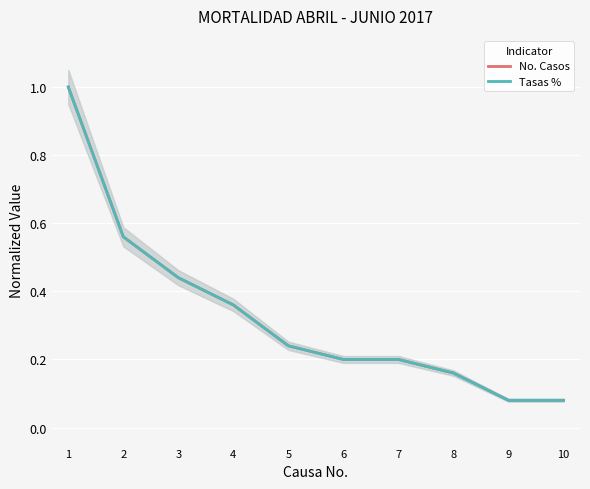

List the labels in order of No. Casos value, smallest first.

9, 10, 8, 6, 7, 5, 4, 3, 2, 1